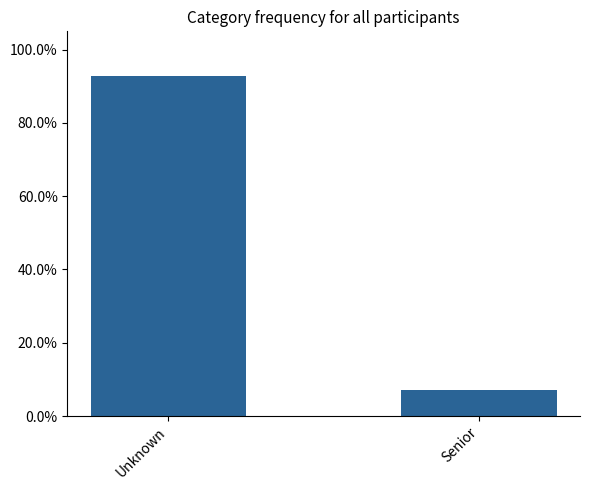

Are the bars horizontal?

No